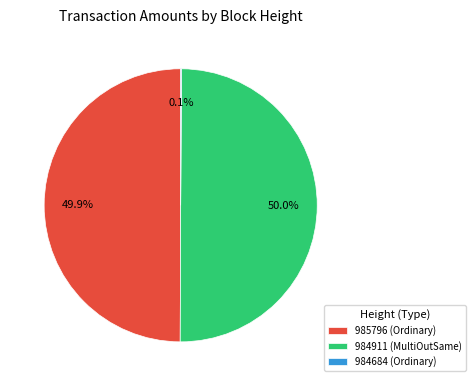

Is the sum of 985796 (Ordinary) and 984911 (MultiOutSame) greater than half?

Yes